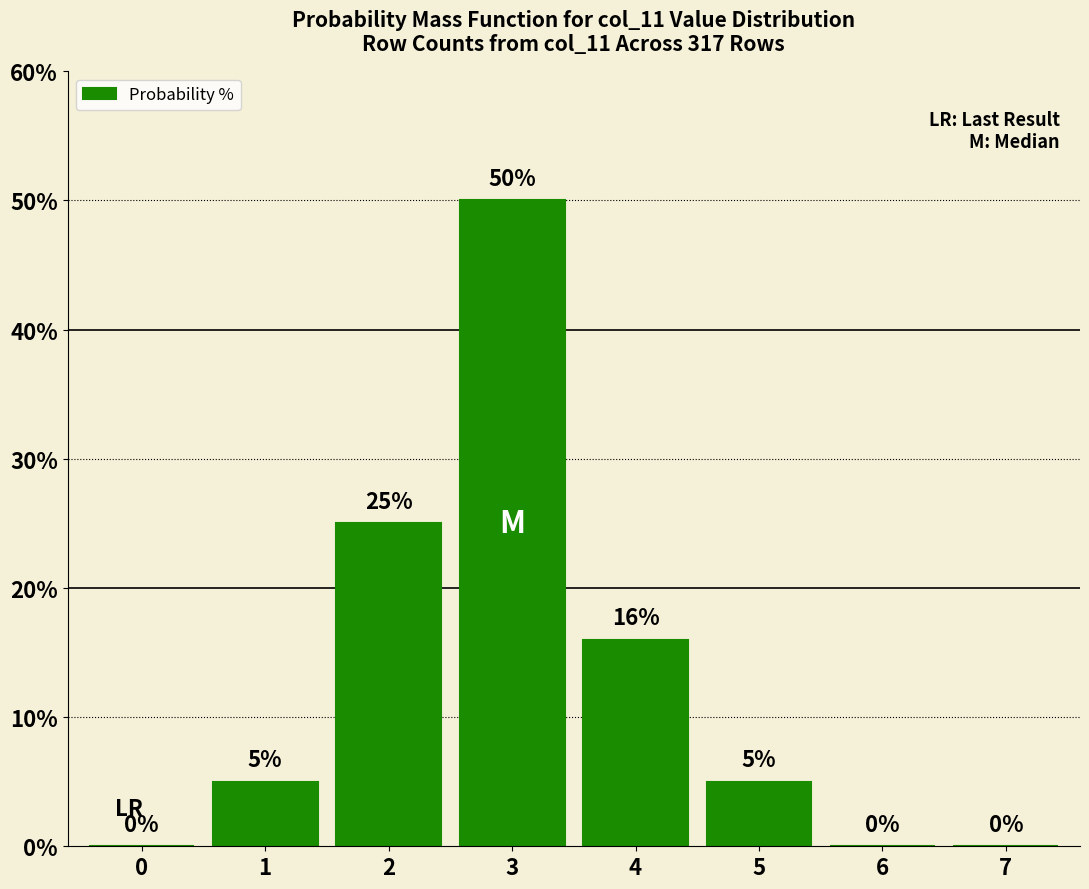

Reading left to right, extract all data points from this chart.

0	5	25	50	16	5	0	0